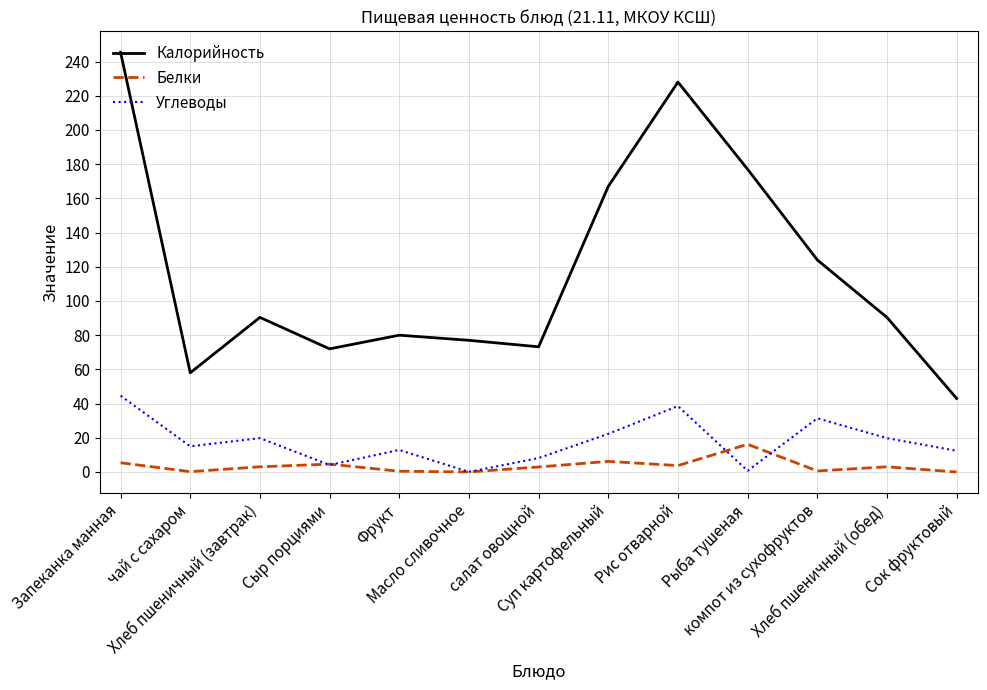

In Белки, how many points are higher than both neighbors (excluding endpoints)?

4